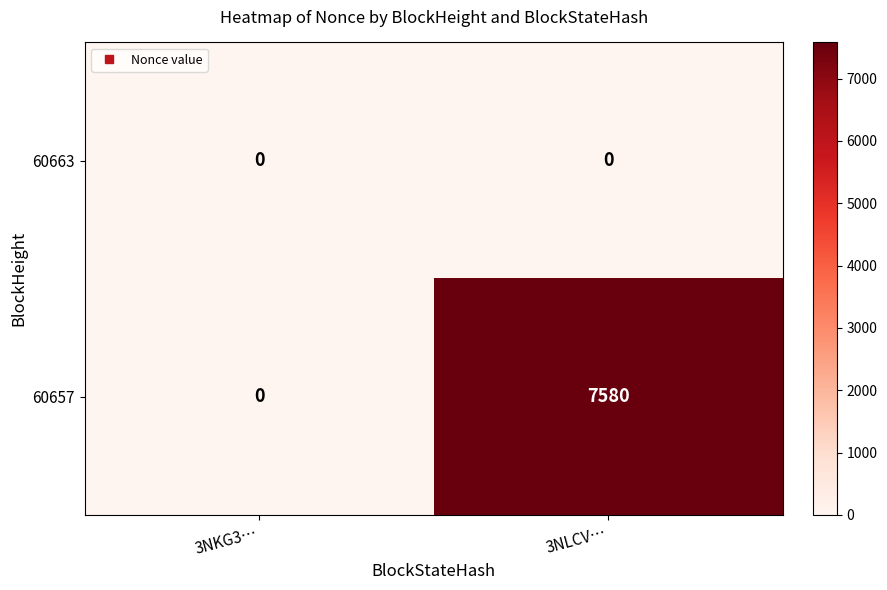

What is the average value of the 60657 series?

3790